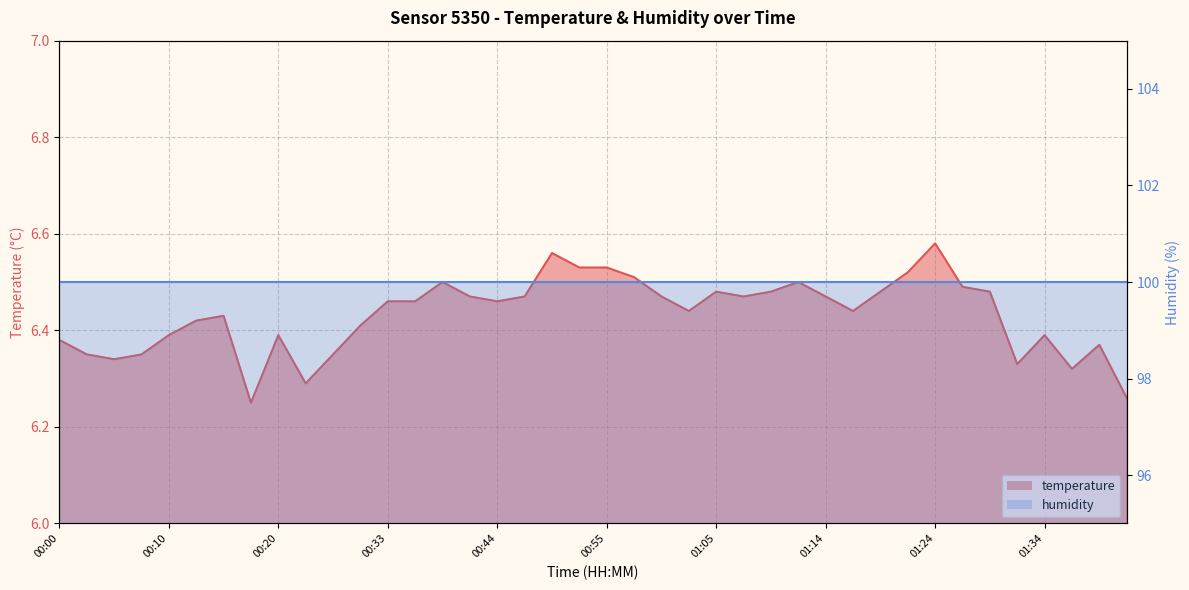

At which label is the value closest to 6?

00:17